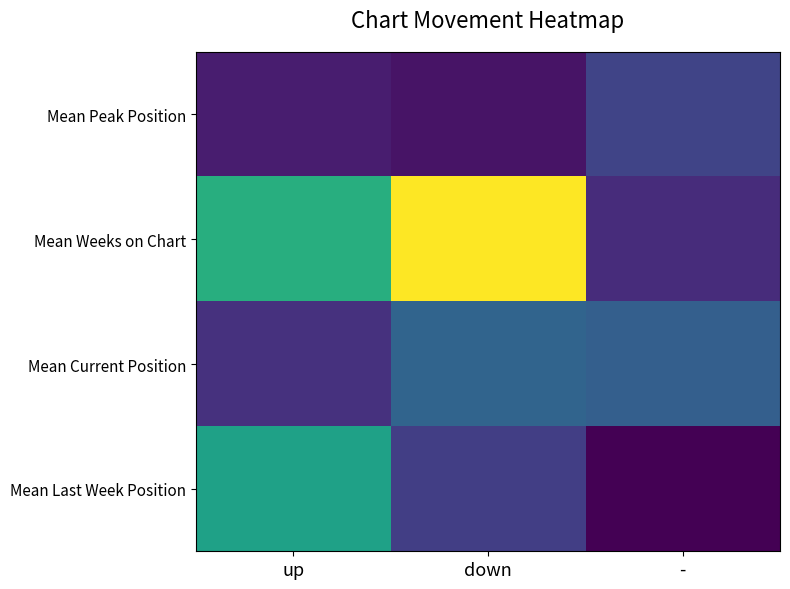

Reading left to right, what are all the values shown in this chart?

Mean Peak Position: up=5.9	down=3.9	-=15.5
Mean Weeks on Chart: up=47.4	down=75.9	-=9.6
Mean Current Position: up=10.9	down=24.4	-=23.0
Mean Last Week Position: up=43.3	down=14.1	-=0.0